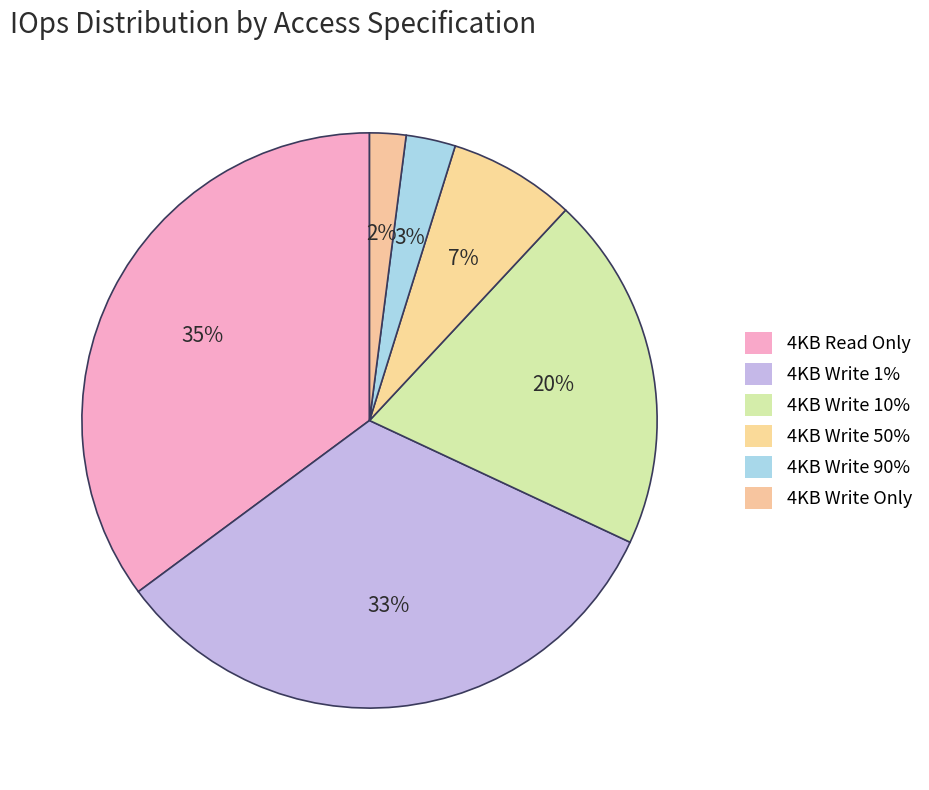

Is 4KB Write Only the majority of the pie?

No